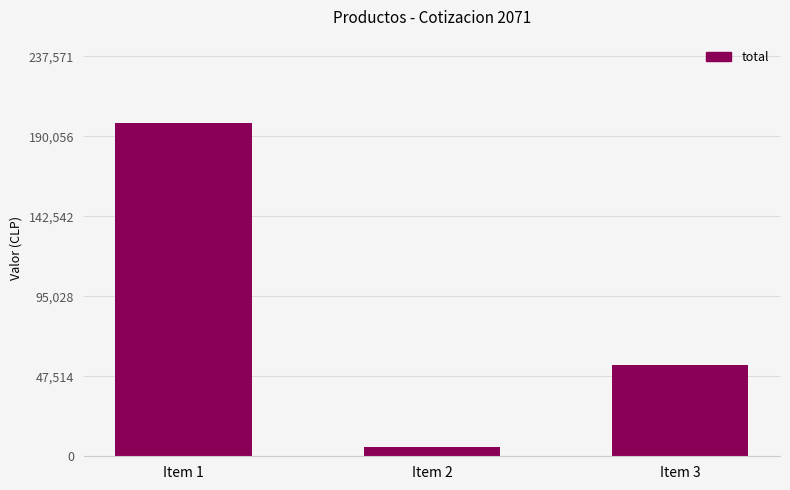

At which category does the chart reach its peak across all series?

Item 1